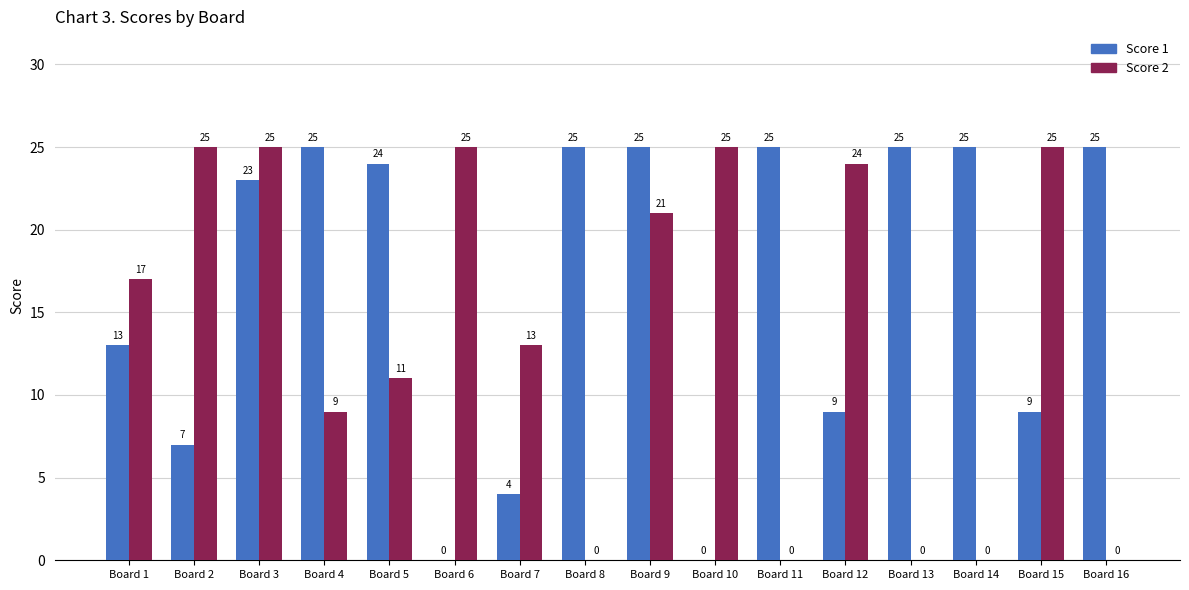

Count the number of categories in the chart.

16